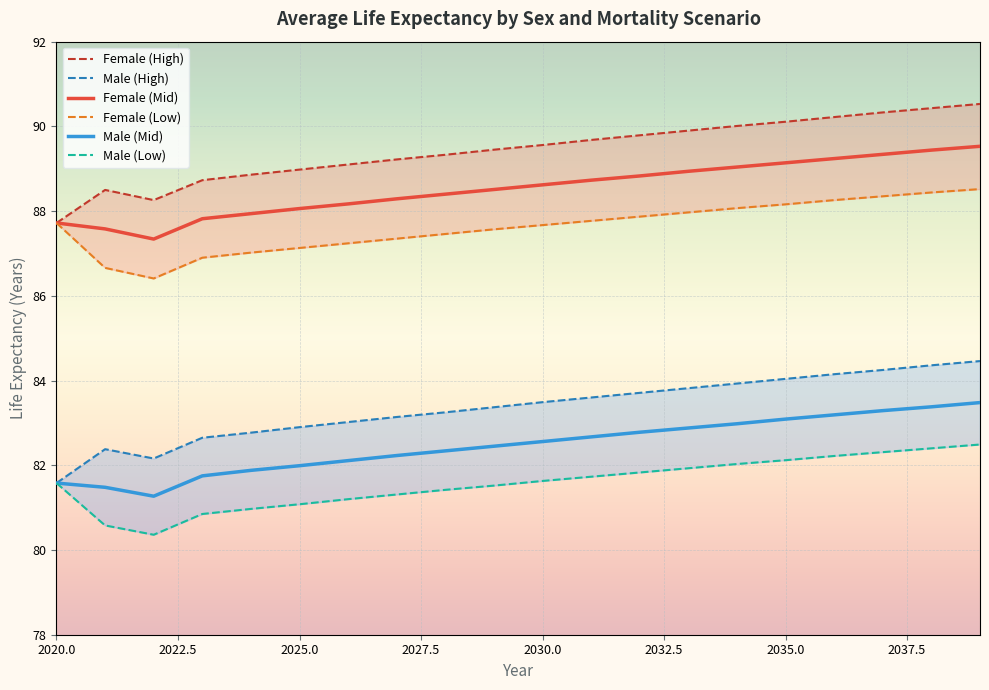

At which label is Female (Low) closest to 87?

2024